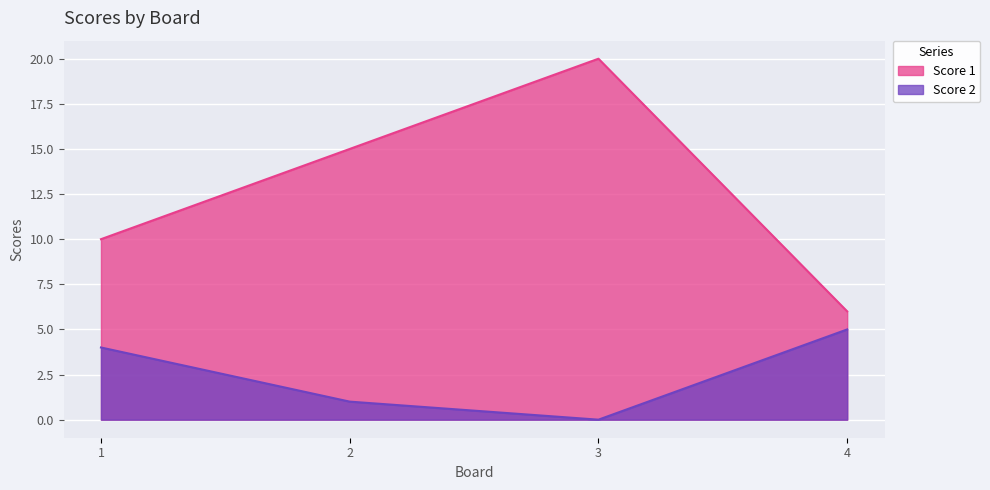

At 1, list the series in order from largest to smallest.

Score 1, Score 2